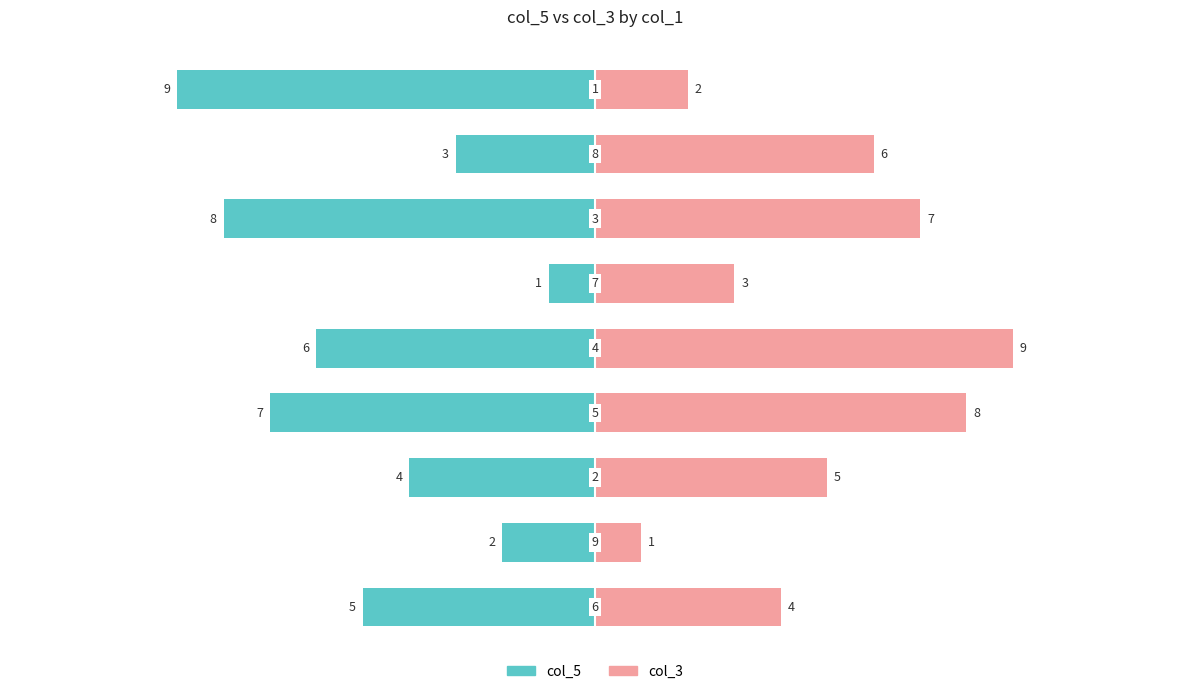

How many data points in col_3 are less than 5?

4